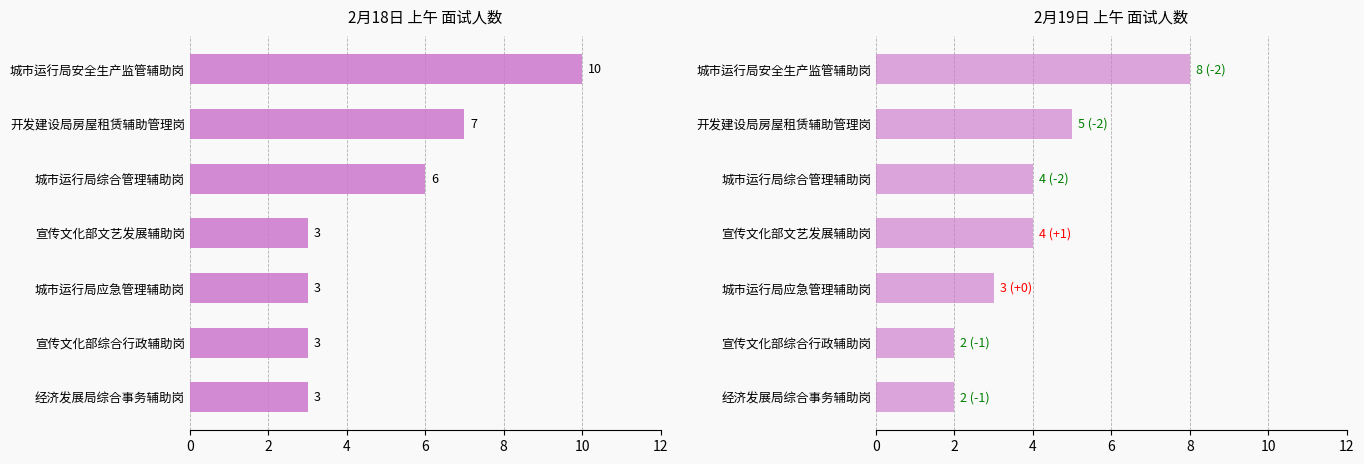

Between 开发建设局房屋租赁辅助管理岗 and 宣传文化部文艺发展辅助岗, which series saw the biggest shift?

2月18日 上午